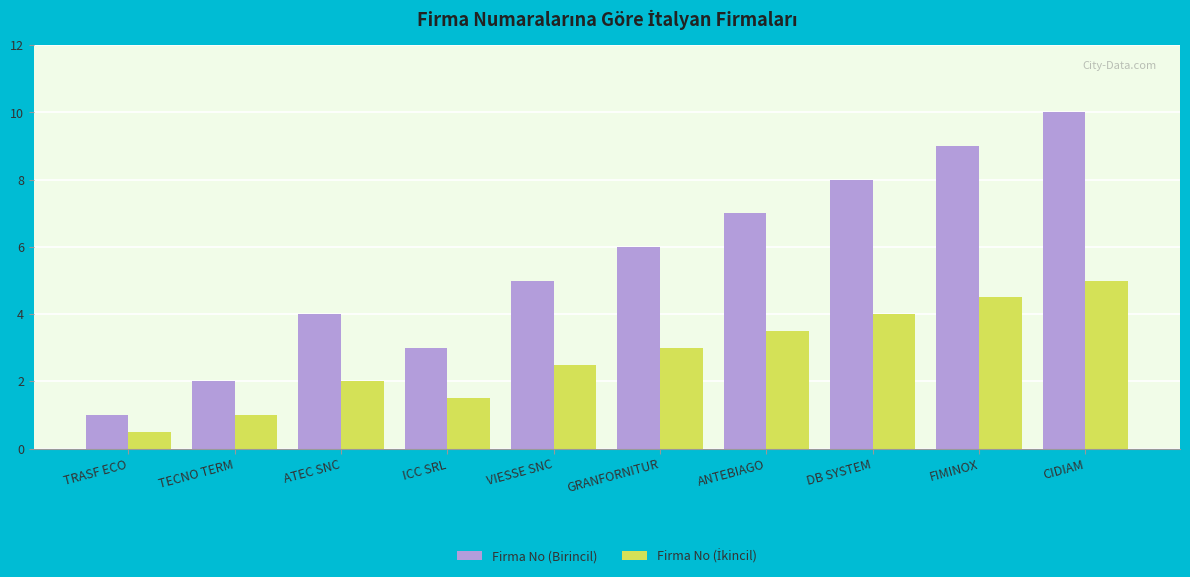

Which series changed the most between ATEC SNC and FIMINOX?

Firma No (Birincil)